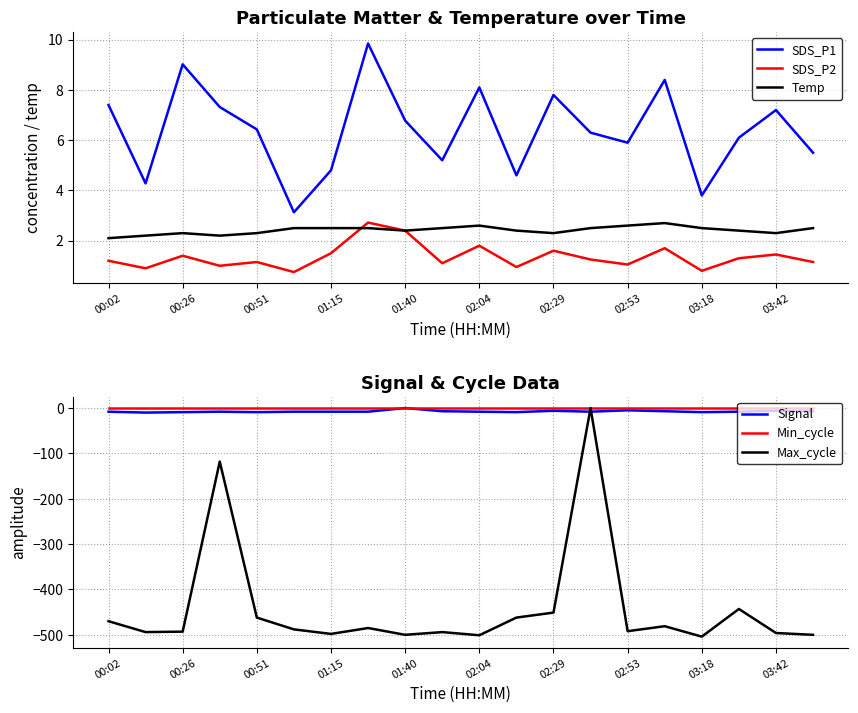

Which series ends up on top after the final intersection of Signal and Max_cycle?

Signal